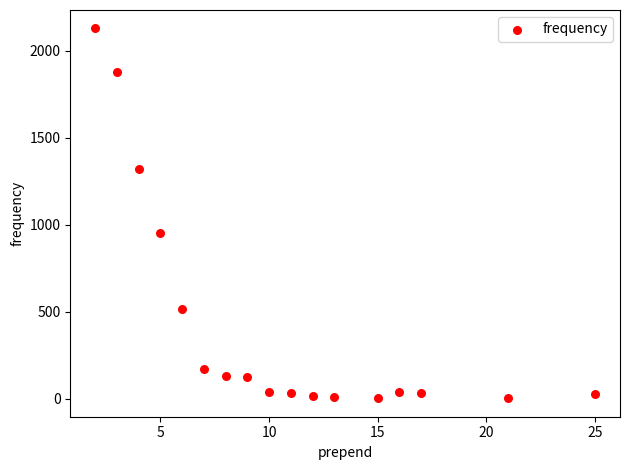

What is the range of Y values (max minus min)?

2126